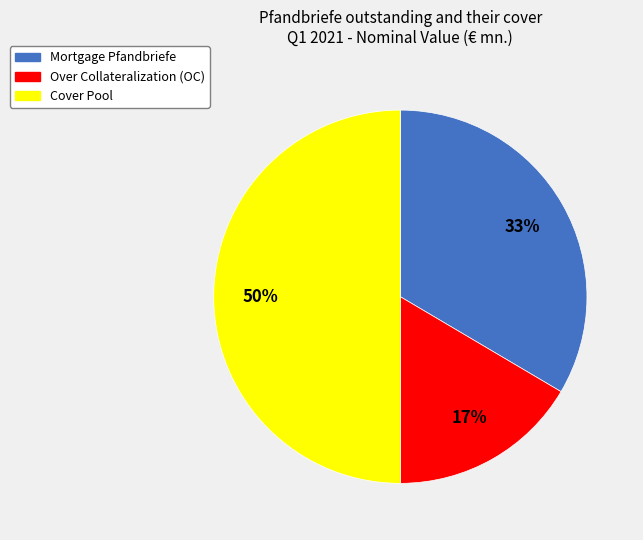

To the nearest percent, what is the average slice percentage?

33%